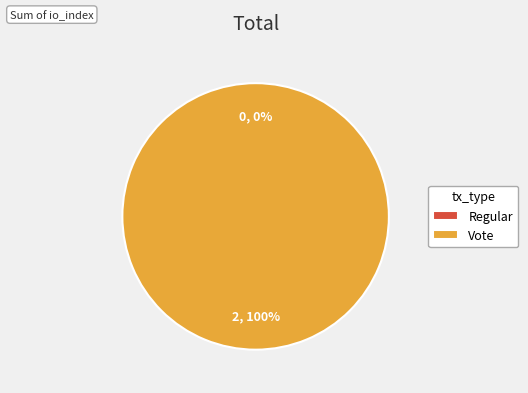

Which category has the smallest portion of the pie?

Regular